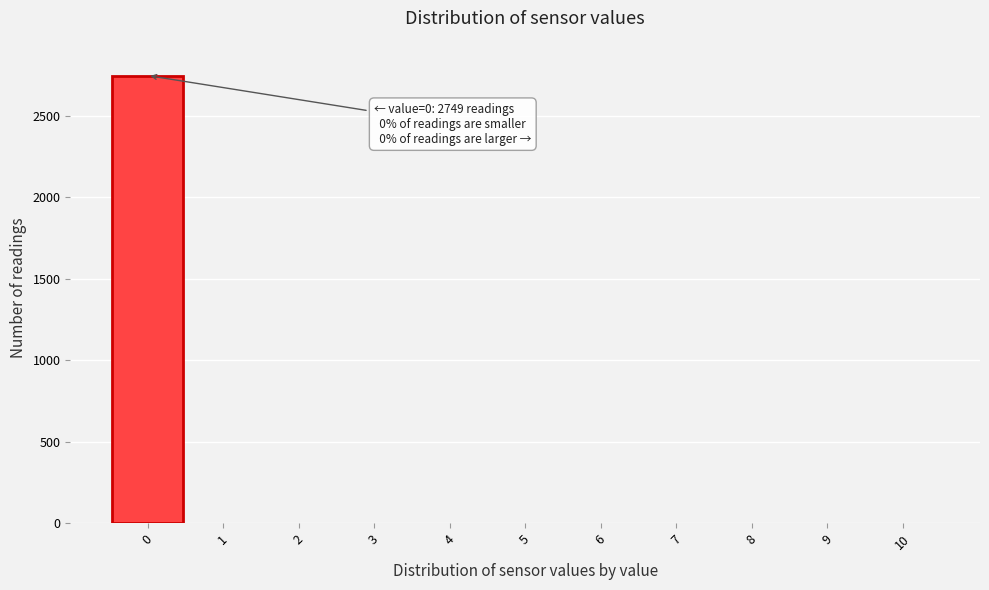

Over which range of the x-axis is the bar tallest?

-0.5 to 0.5